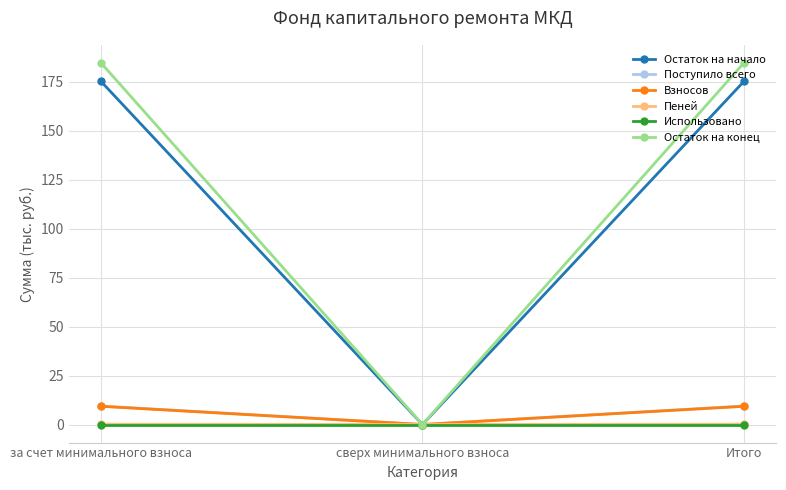

What is the value of the Остаток на начало point at the 1st from the left?

175.2